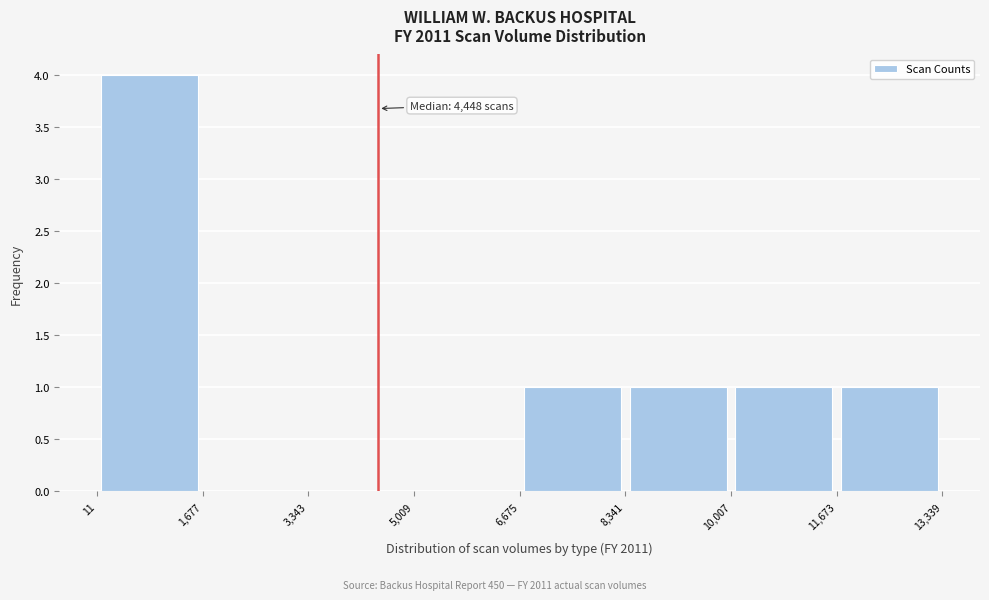

Which range on the x-axis has the tallest bar?

11 to 1,677